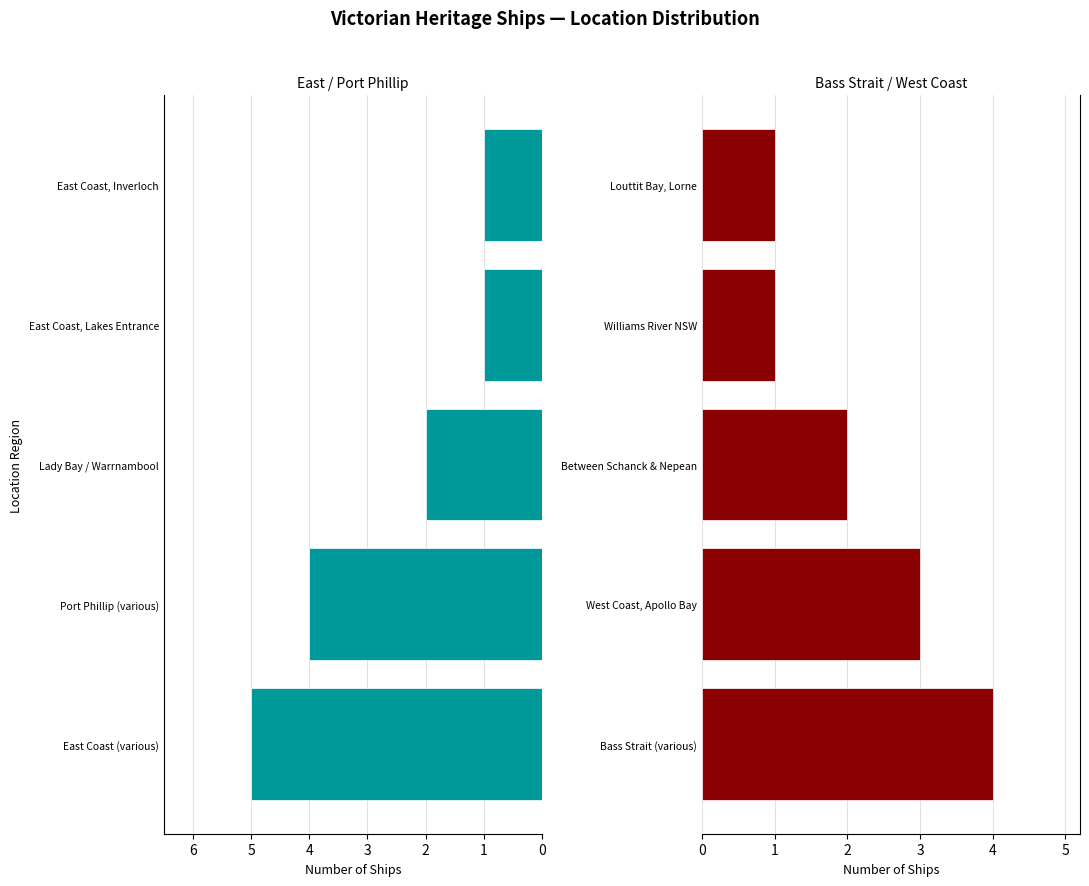

How many values in the Bass Strait / West Side series exceed 2?

2